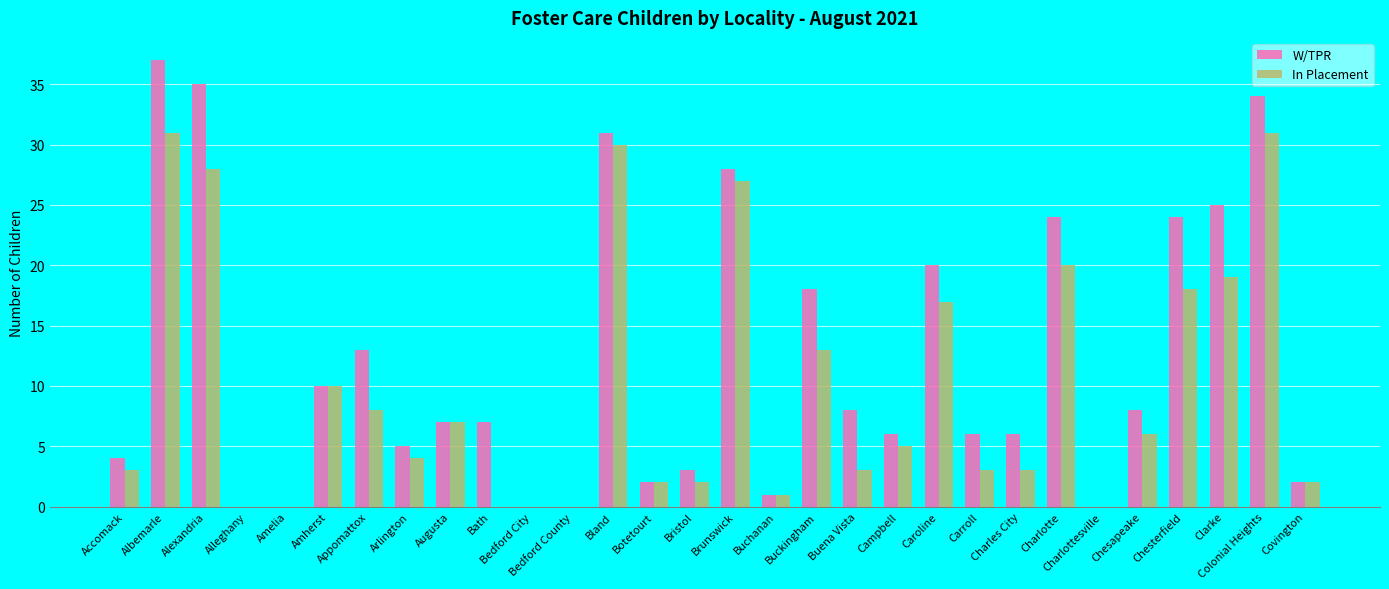

What is the maximum value shown in the chart?

37